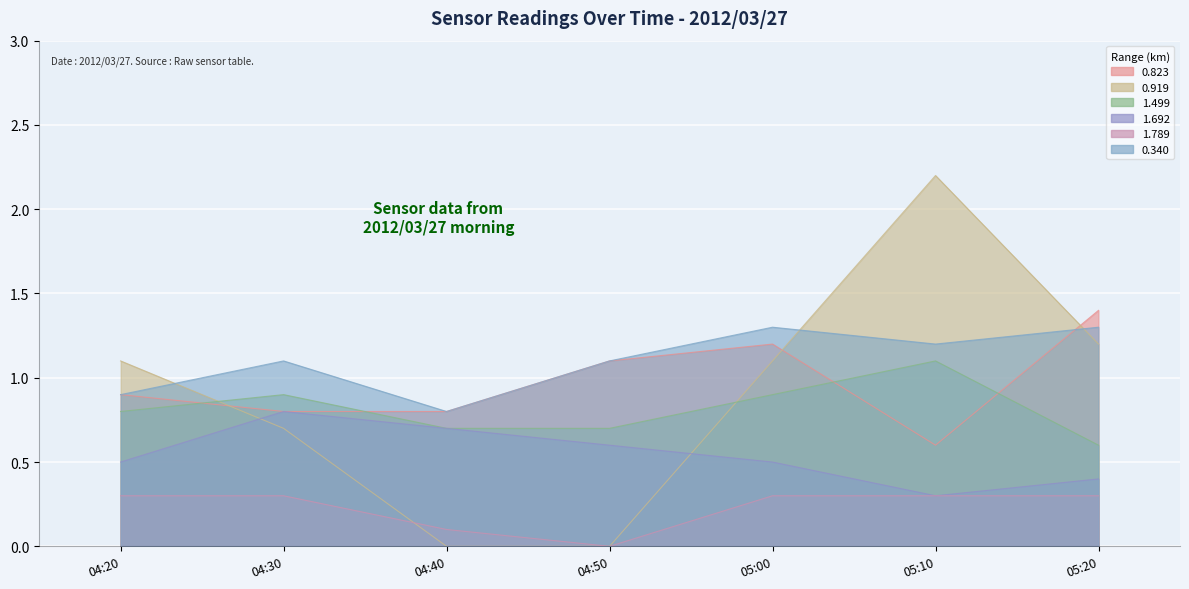

What is the difference between the 1.499 values at 04:30 and 05:10?

0.2